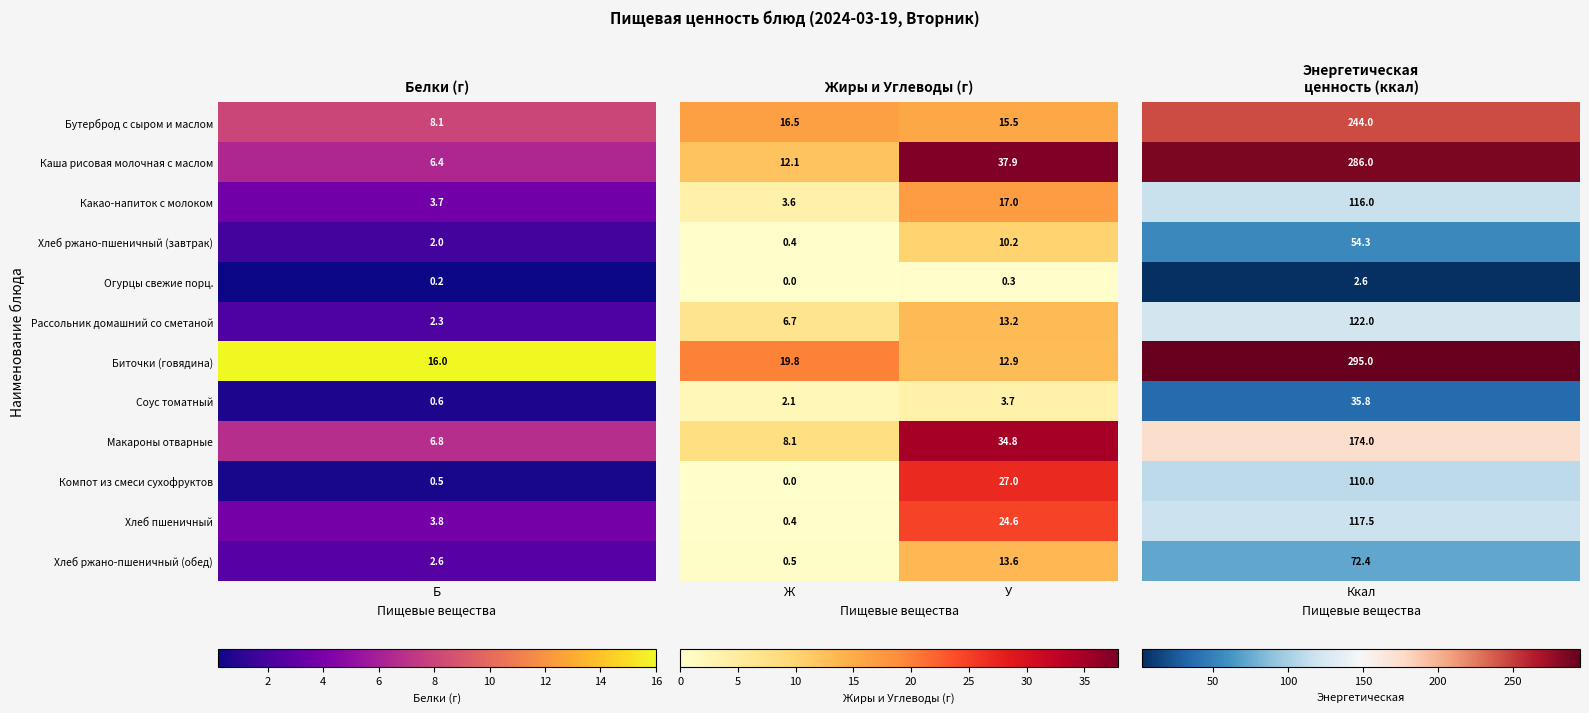

What is the difference between the highest and lowest values at Ж?

19.8